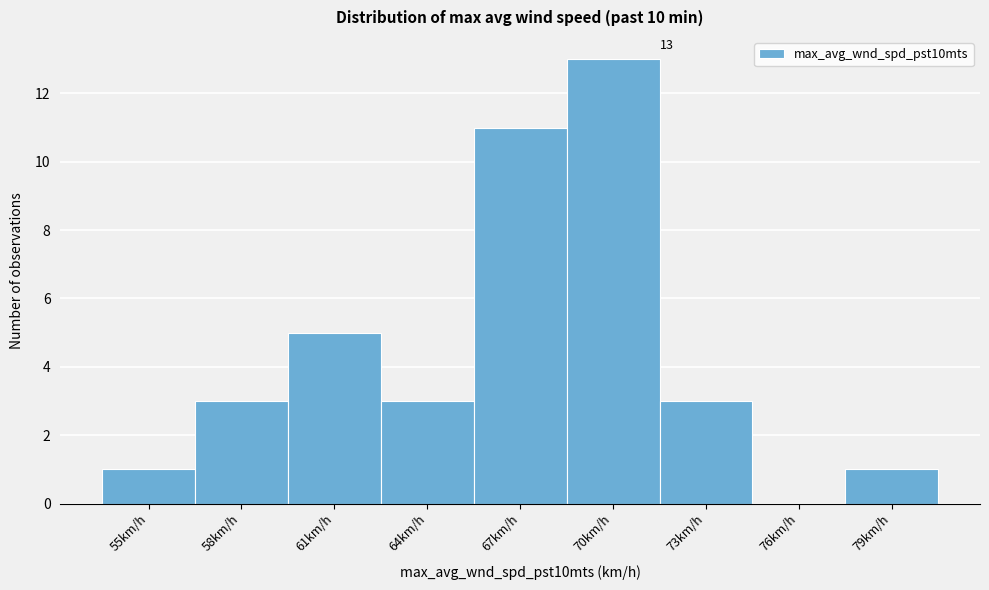

Reading left to right, what are all the values shown in this chart?

55km/h=1	58km/h=3	61km/h=5	64km/h=3	67km/h=11	70km/h=13	73km/h=3	76km/h=0	79km/h=1